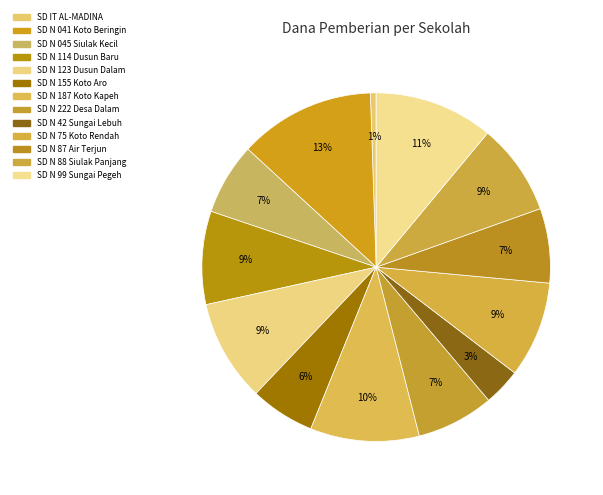

How many slices are in this pie chart?

13